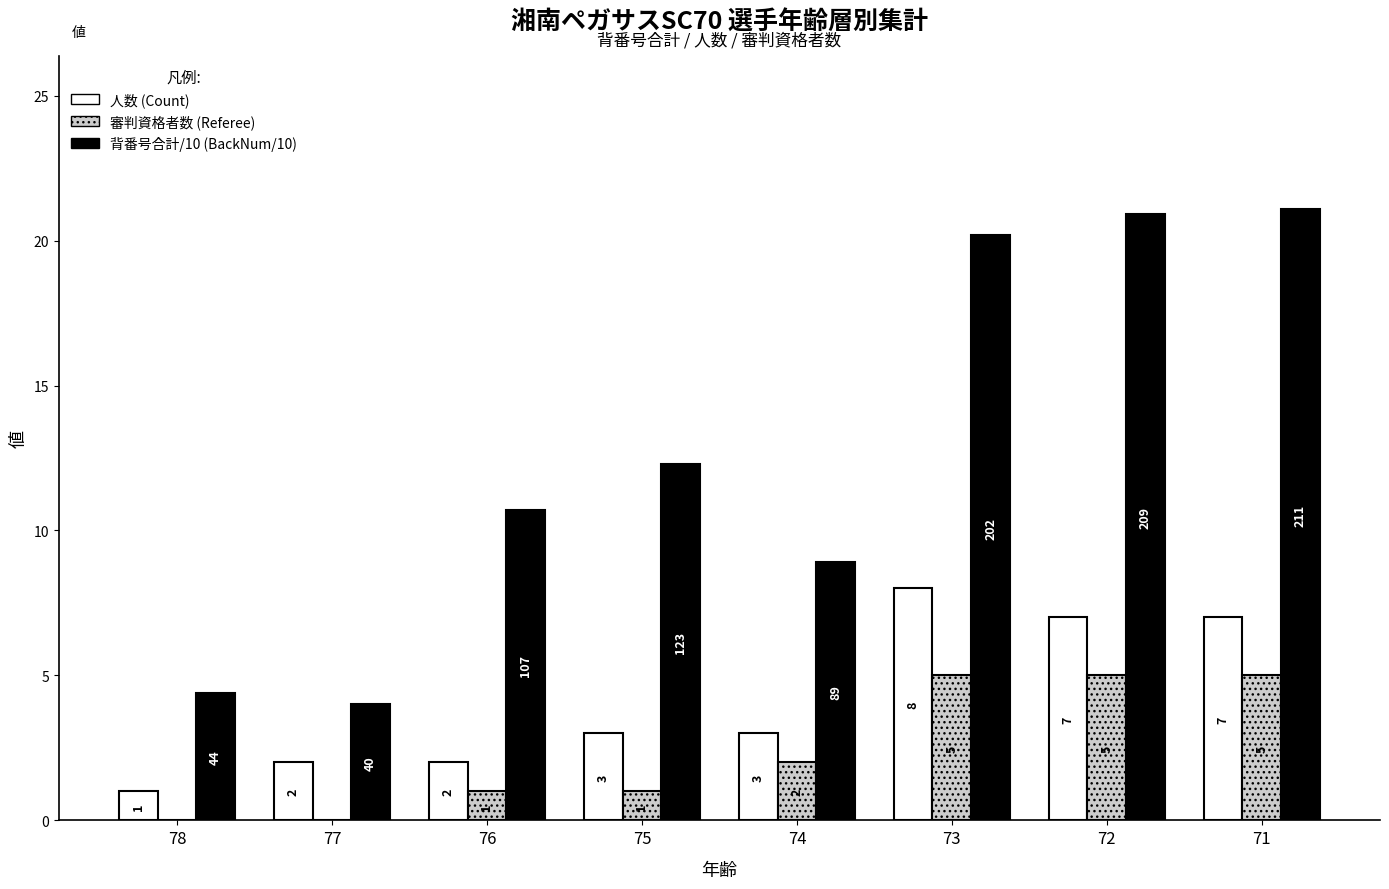

Which series has the largest total across all categories?

背番号合計/10 (BackNum/10)